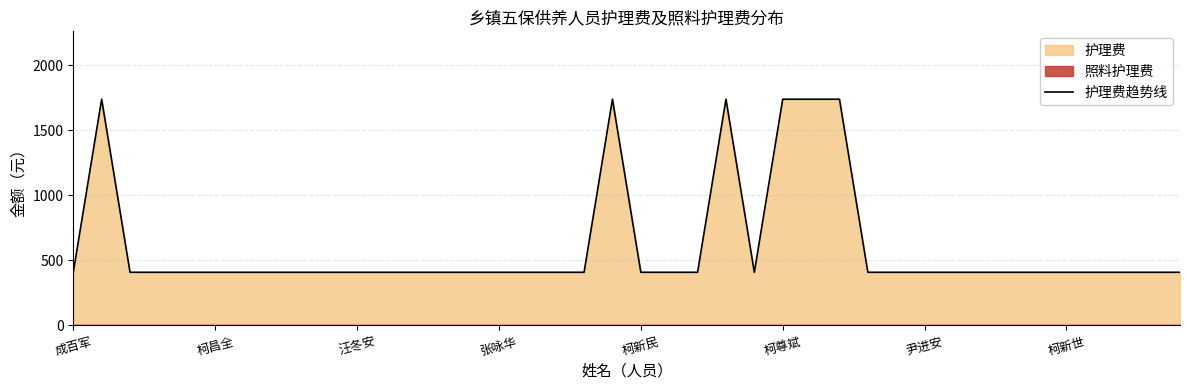

What is the maximum value shown in the chart?

1740